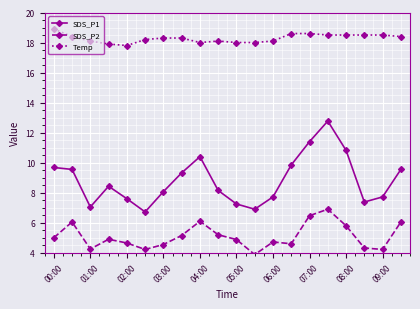

What is the lowest value of the SDS_P1 series?

6.7